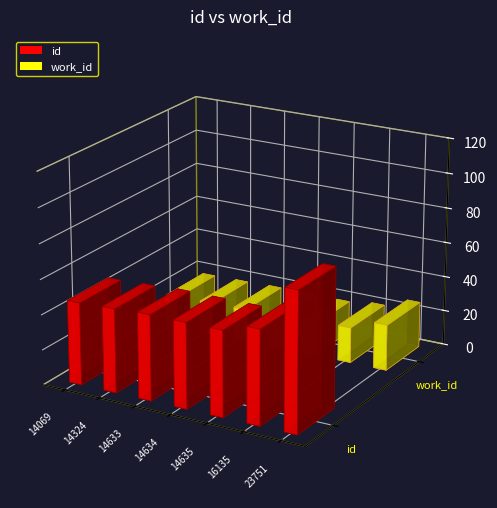

Which series has the widest spread of values?

id